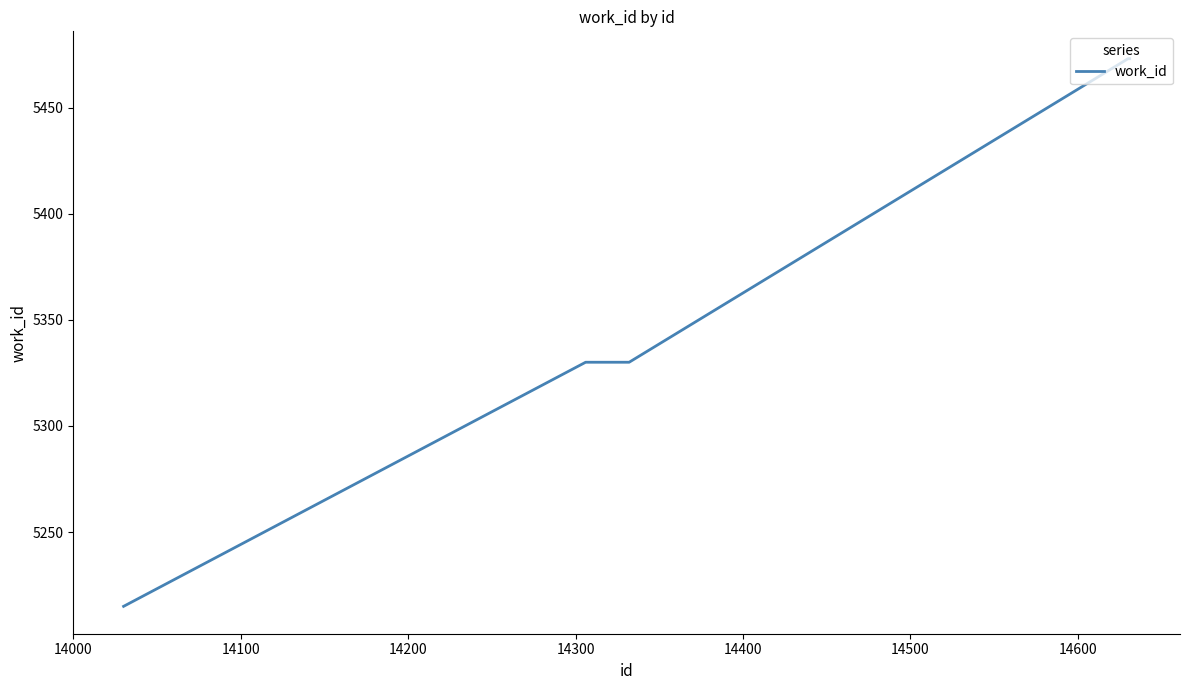

What is the smallest value displayed?

5215